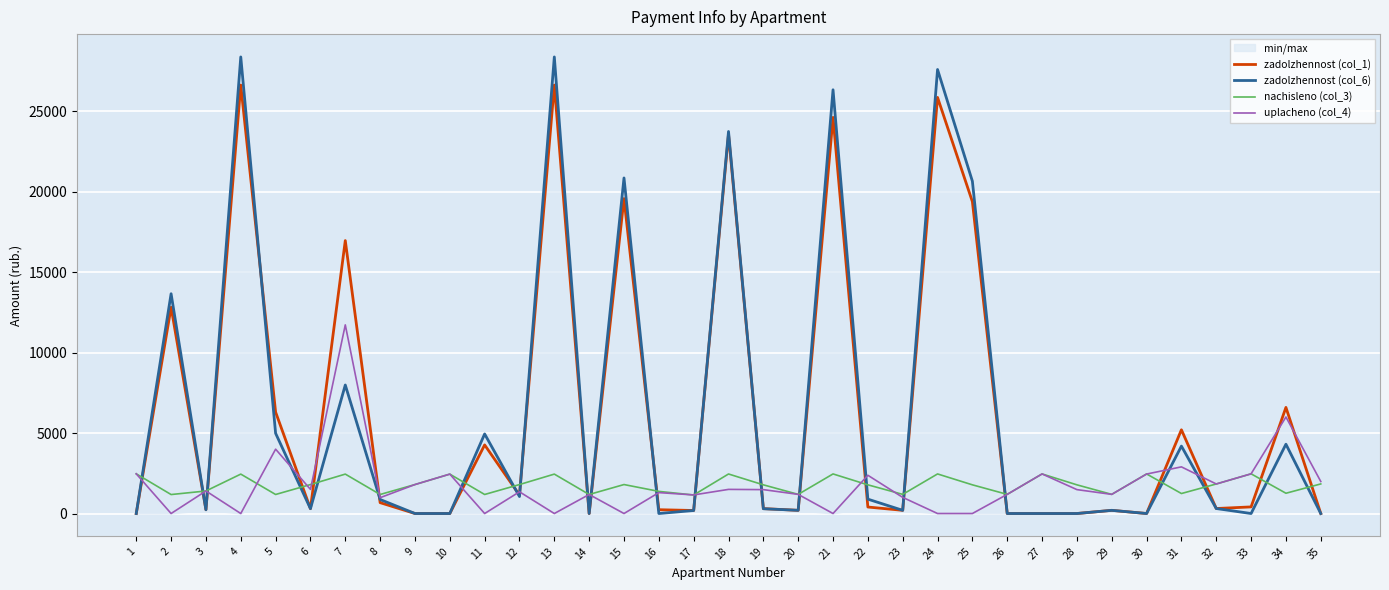

What is the difference between the highest and lowest values at 3?

1167.1